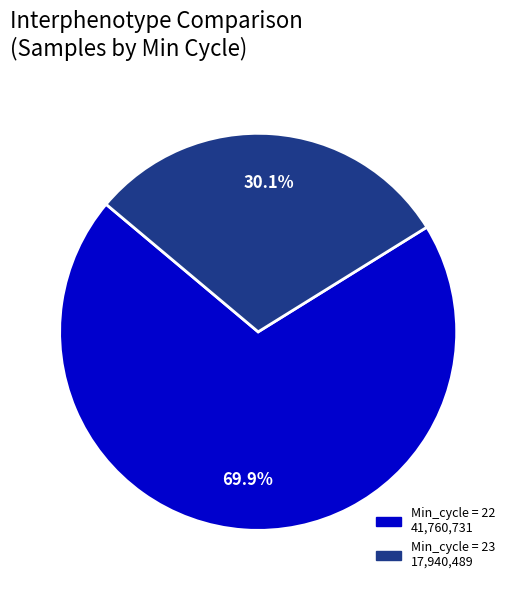

Is there a majority slice in this chart?

Yes